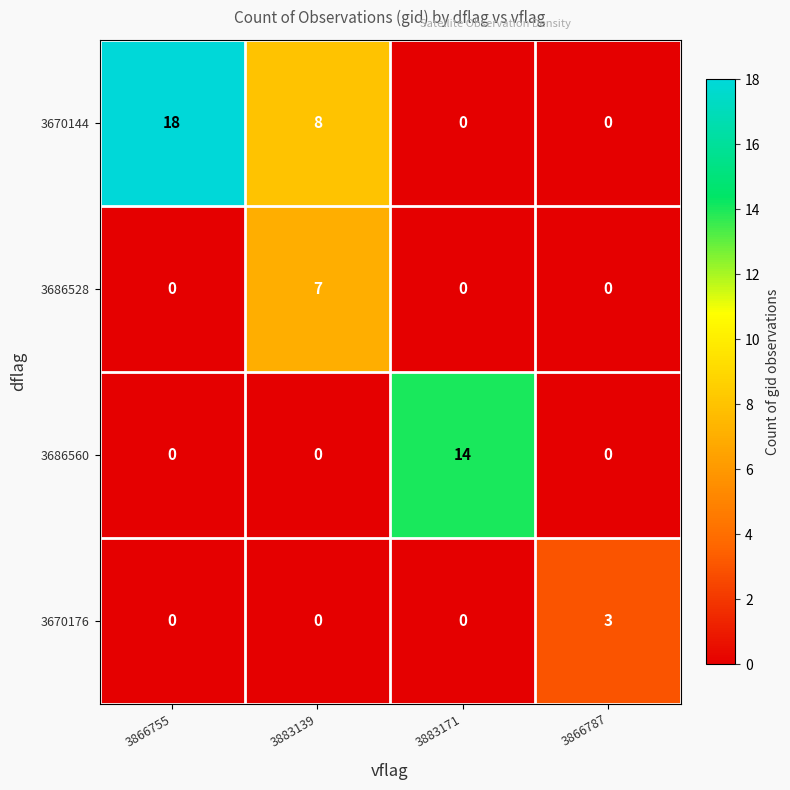

The 3670144 series shows 29 at 3866755. True or false?

False